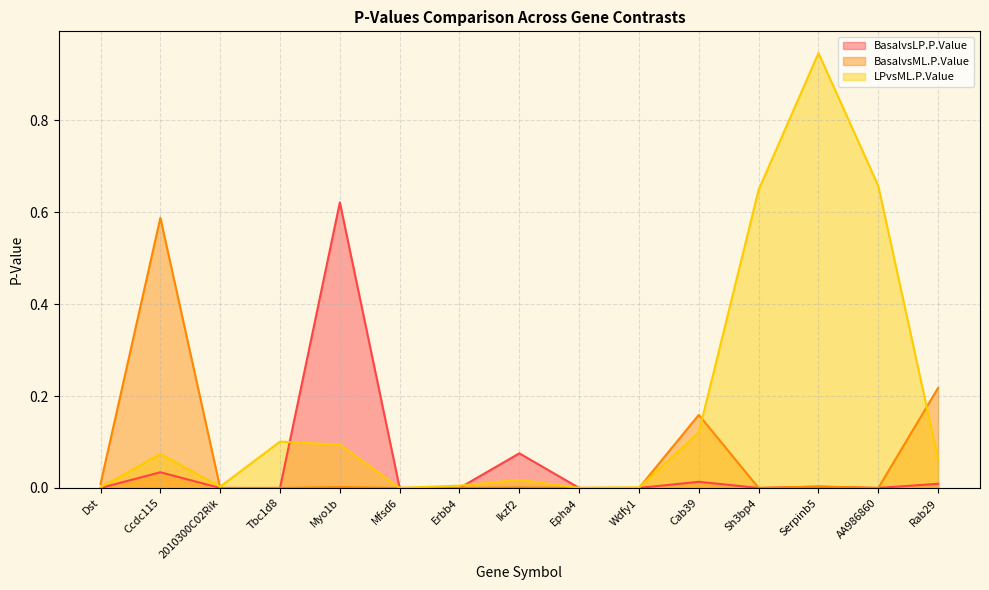

At which label is LPvsML.P.Value closest to 0?

Mfsd6